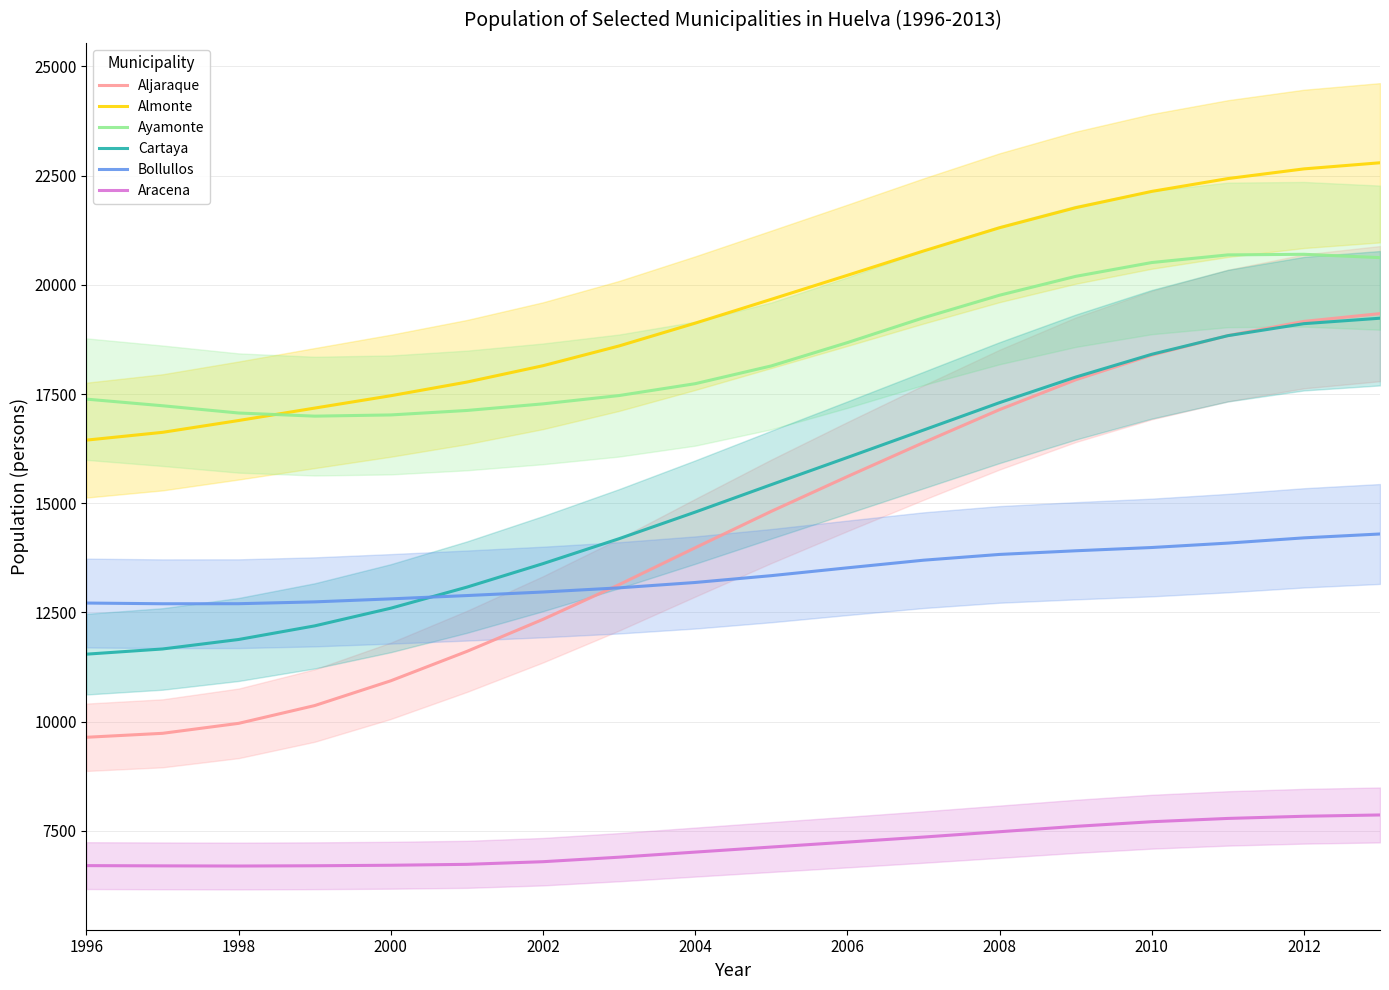

Is the value of Ayamonte at 2004 greater than the value of Aljaraque at 2006?

Yes